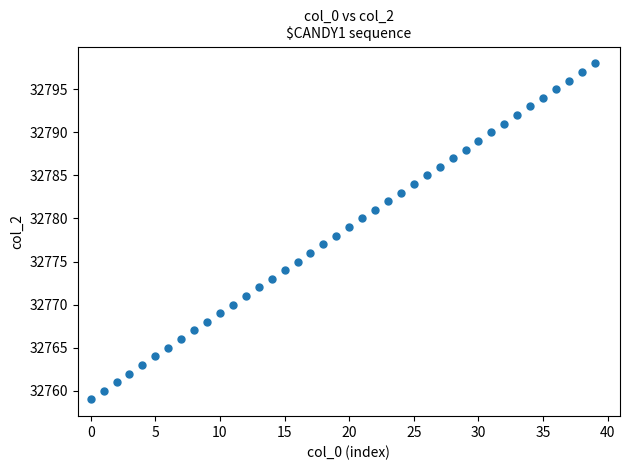

What is the range of Y values (max minus min)?

39